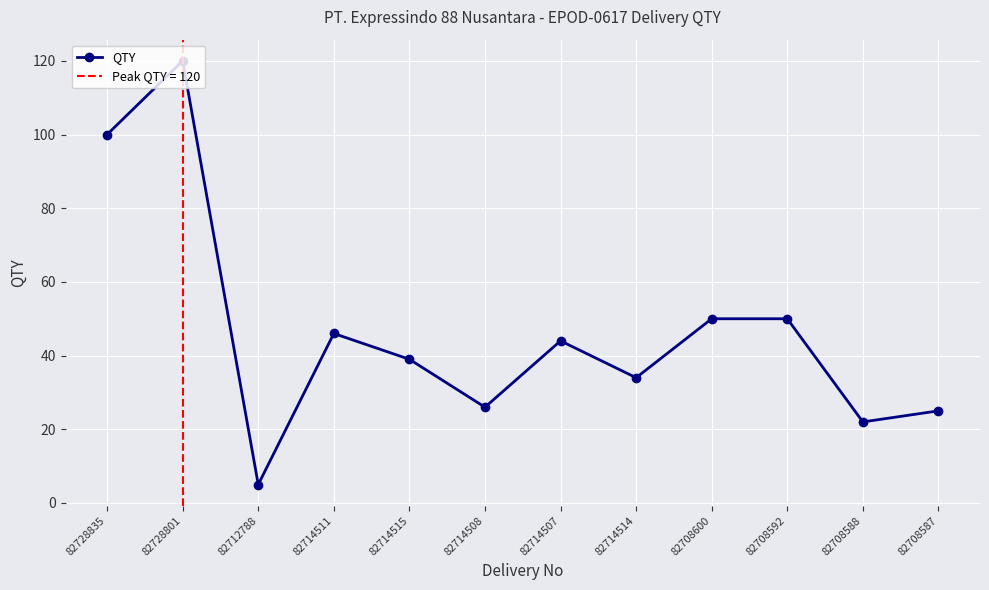

What is the sum of all values?

561